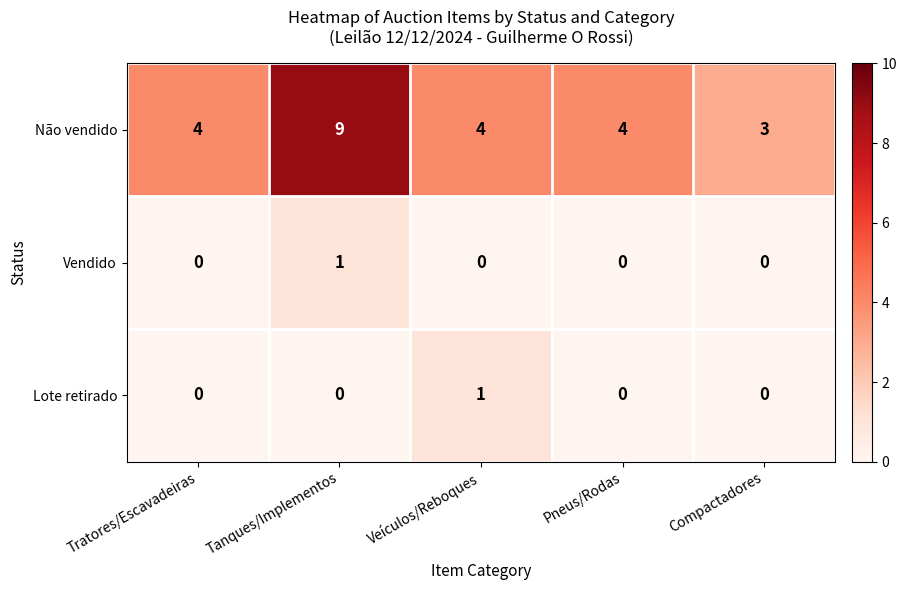

Count the Não vendido values in the range 4 to 5.

3